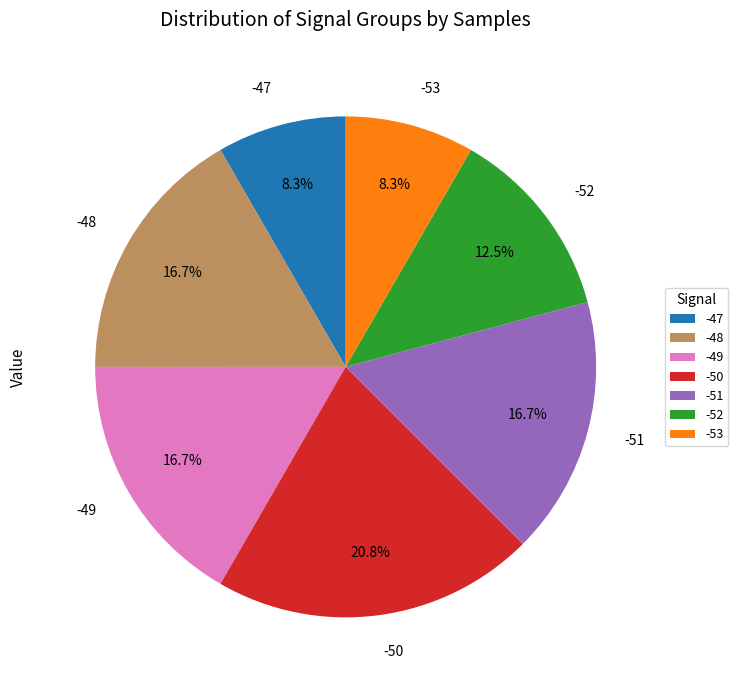

What is the ratio of the value at -50 to the value at -49?

1.2